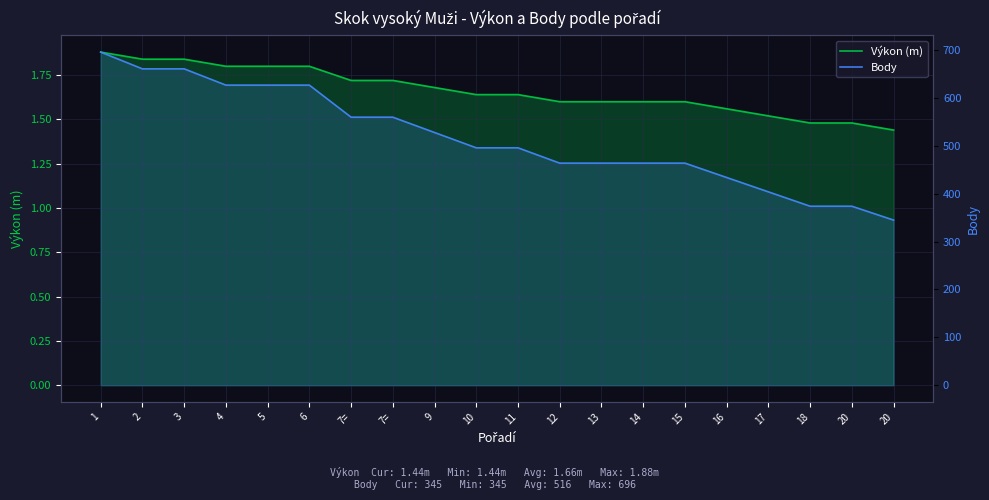

List the series in order of their overall mean, lowest first.

Výkon (m), Body